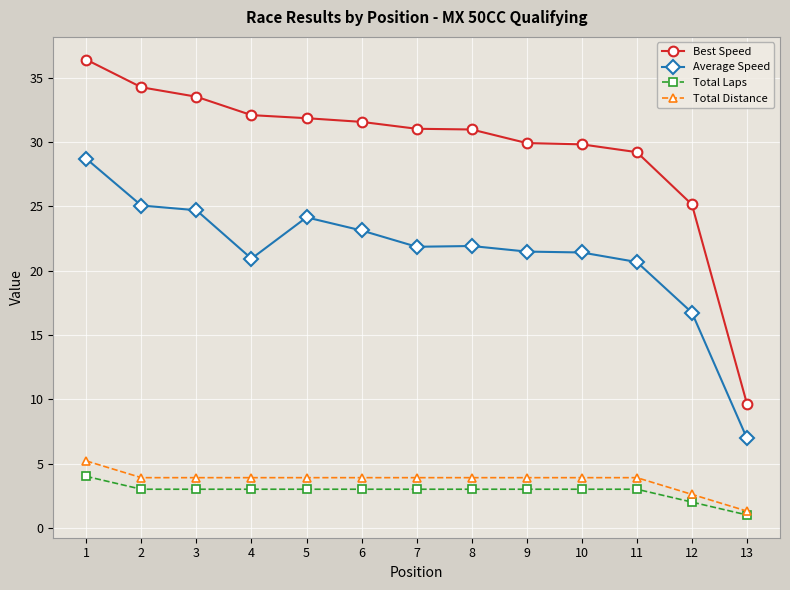

What is the difference between the maximum and second lowest values in the Best Speed series?

11.3